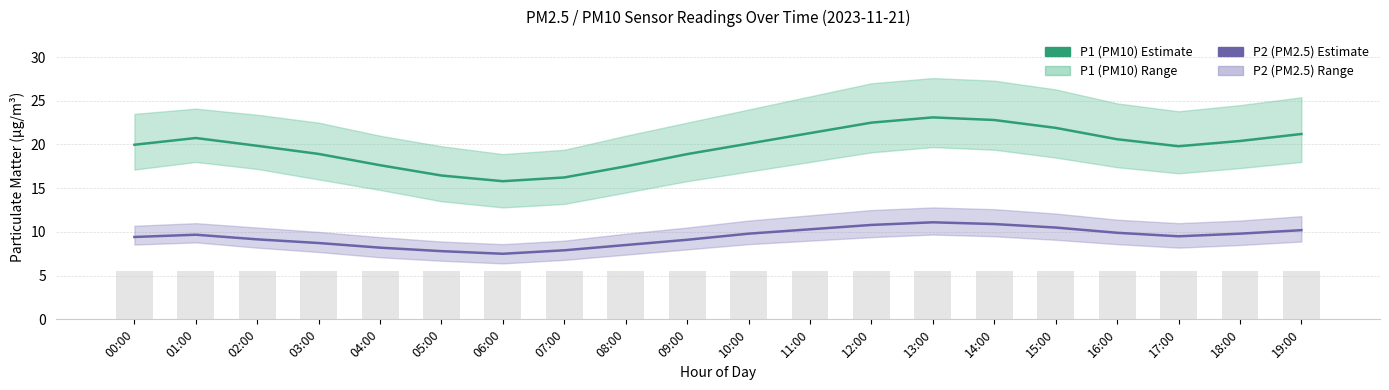

Rank the categories by P2 (PM2.5) value from lowest to highest.

06:00, 05:00, 07:00, 04:00, 08:00, 03:00, 09:00, 02:00, 00:00, 17:00, 01:00, 10:00, 18:00, 16:00, 19:00, 11:00, 15:00, 12:00, 14:00, 13:00